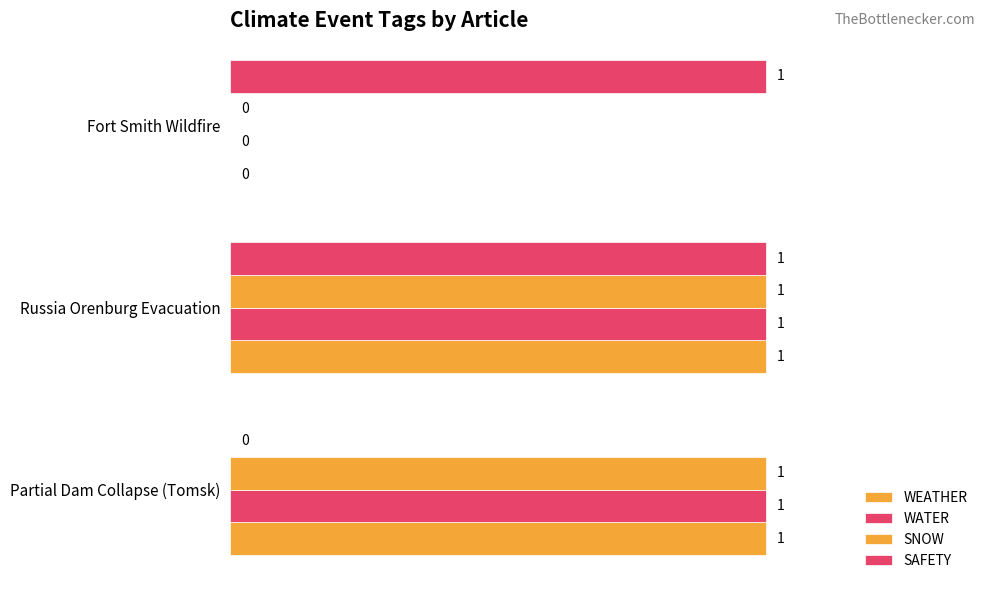

How many values in SNOW are above zero?

2